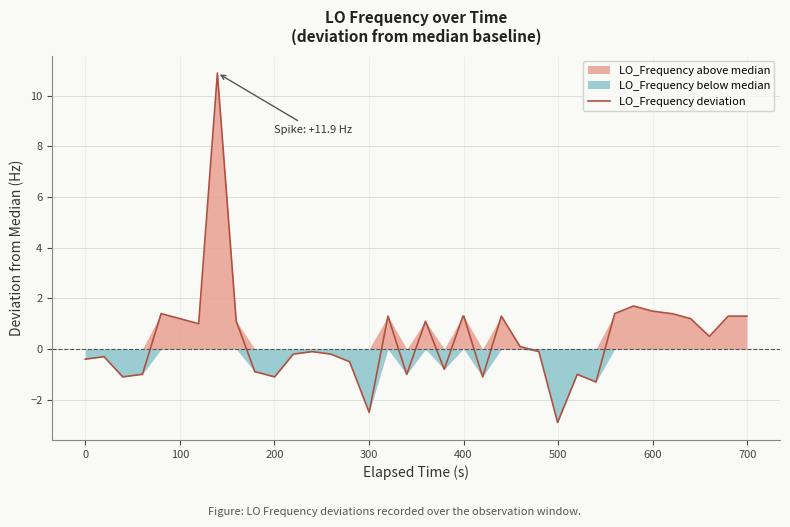

What is the lowest value of the LO_Frequency deviation series?

-2.9